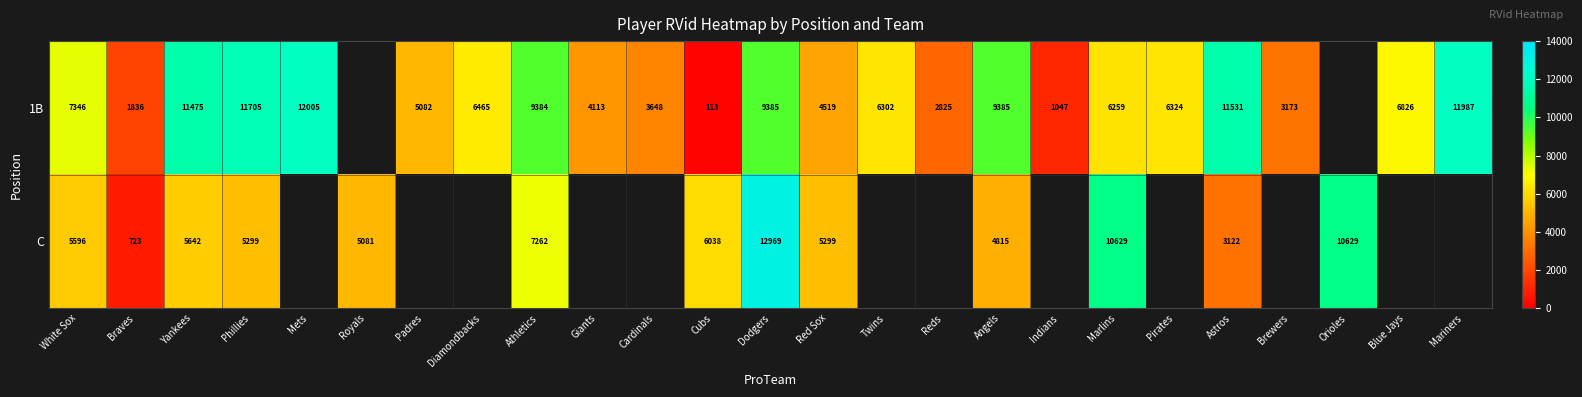

At Yankees, list the series in order from smallest to largest.

C, 1B